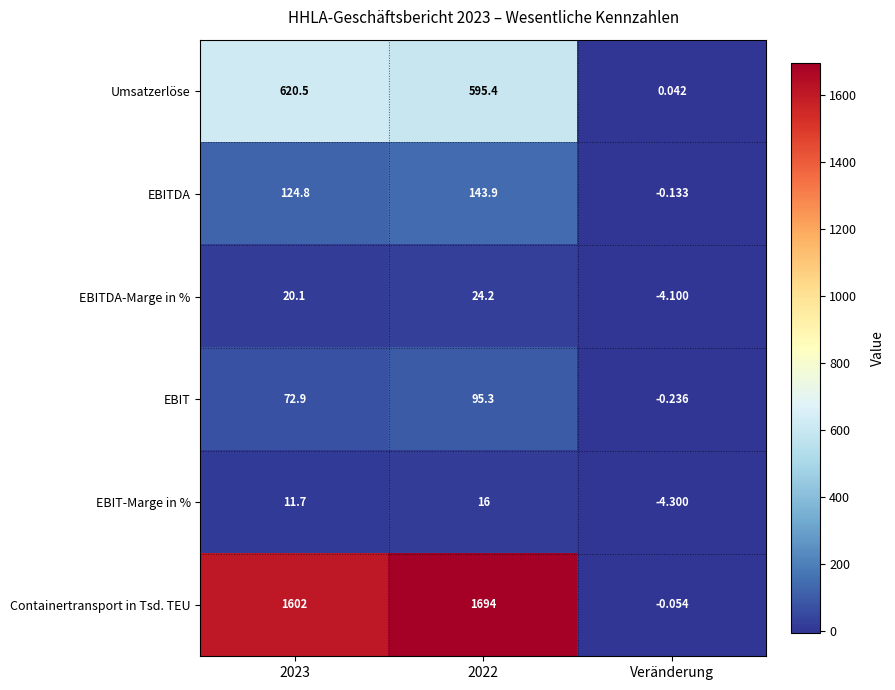

At 2022, list the series in order from largest to smallest.

Containertransport in Tsd. TEU, Umsatzerlöse, EBITDA, EBIT, EBITDA-Marge in %, EBIT-Marge in %